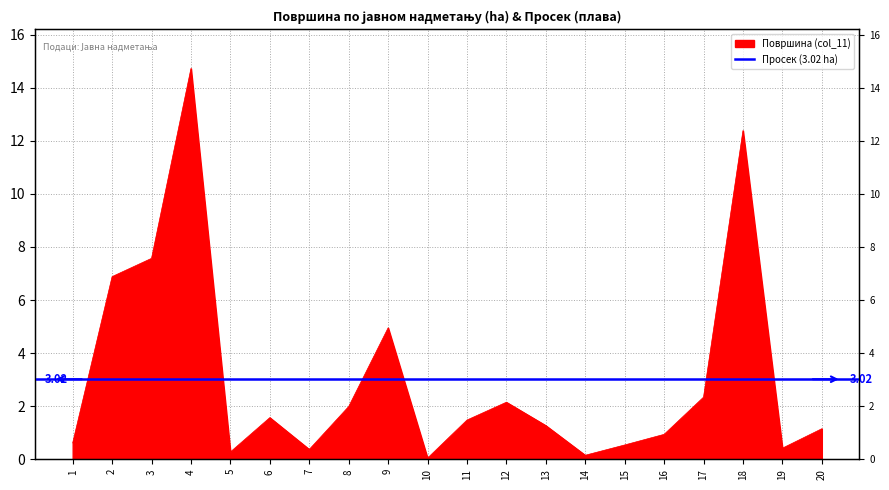

The chart shows a value of 12.4 at 18. True or false?

True